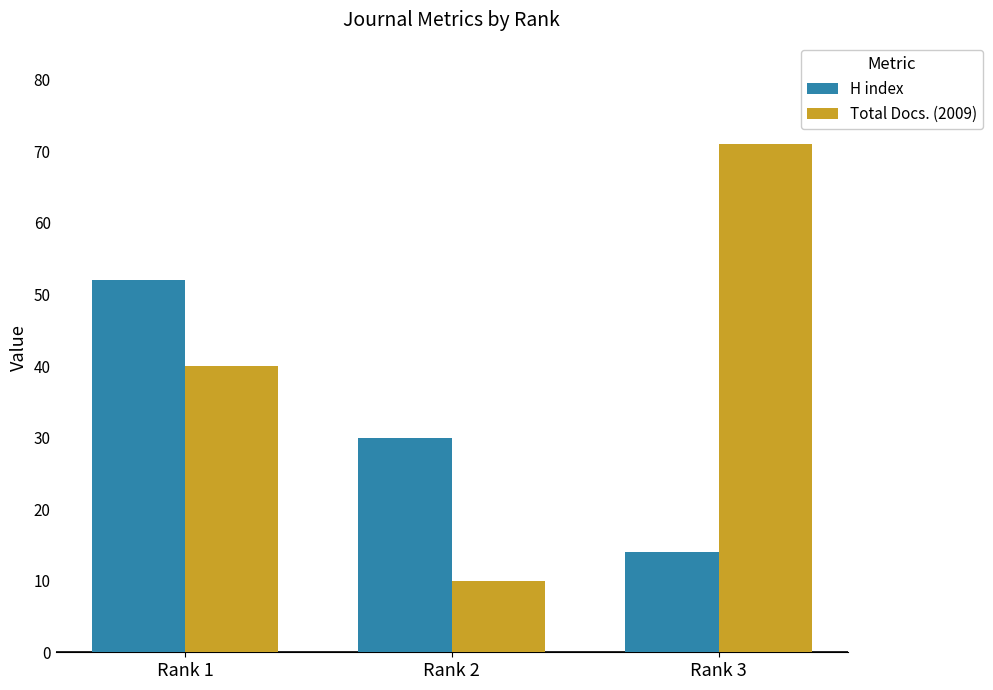

What are all the series names shown in the legend?

H index, Total Docs. (2009)